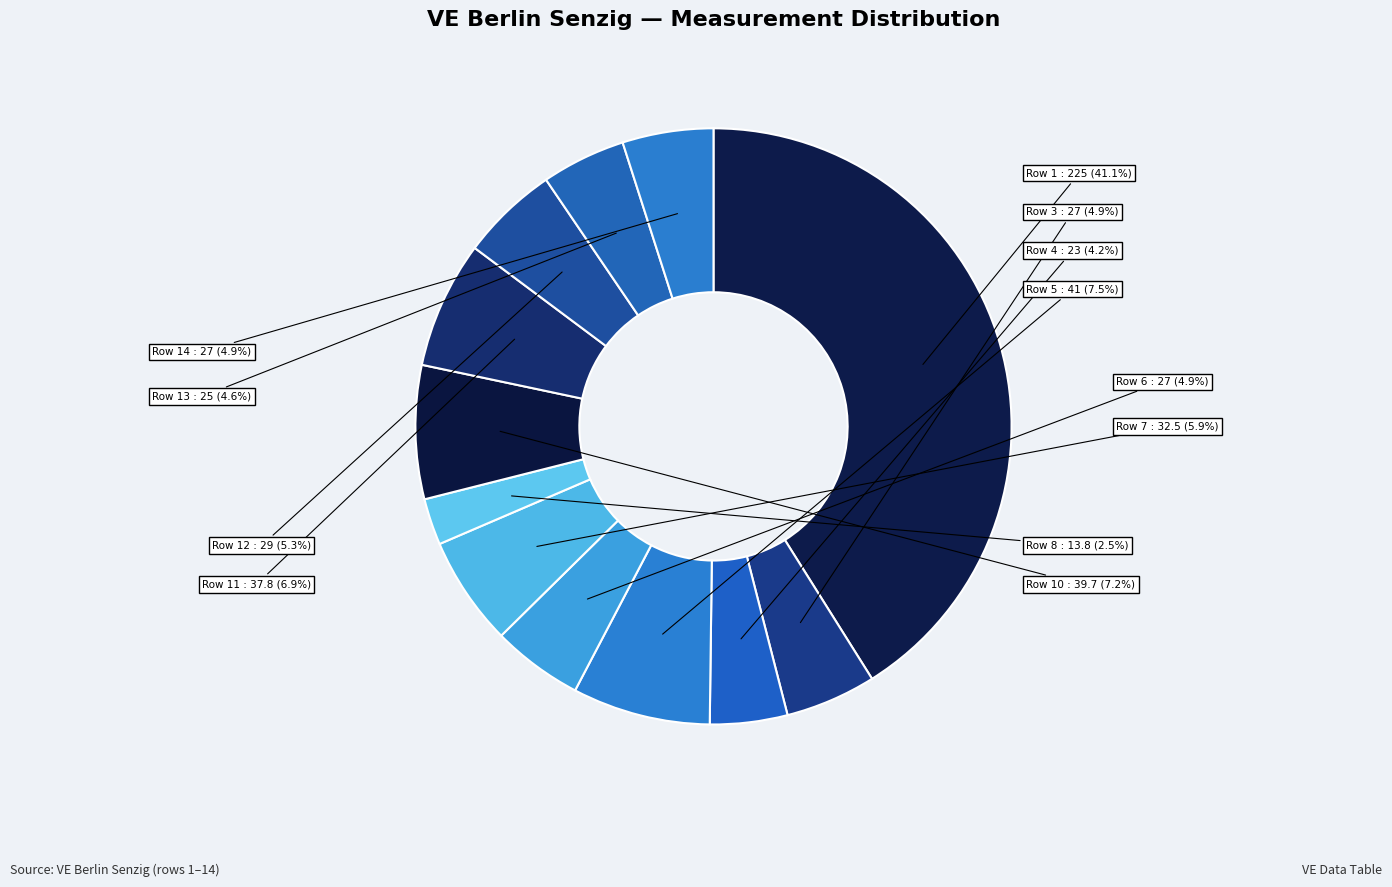

Which category has the smallest portion of the pie?

Row 8